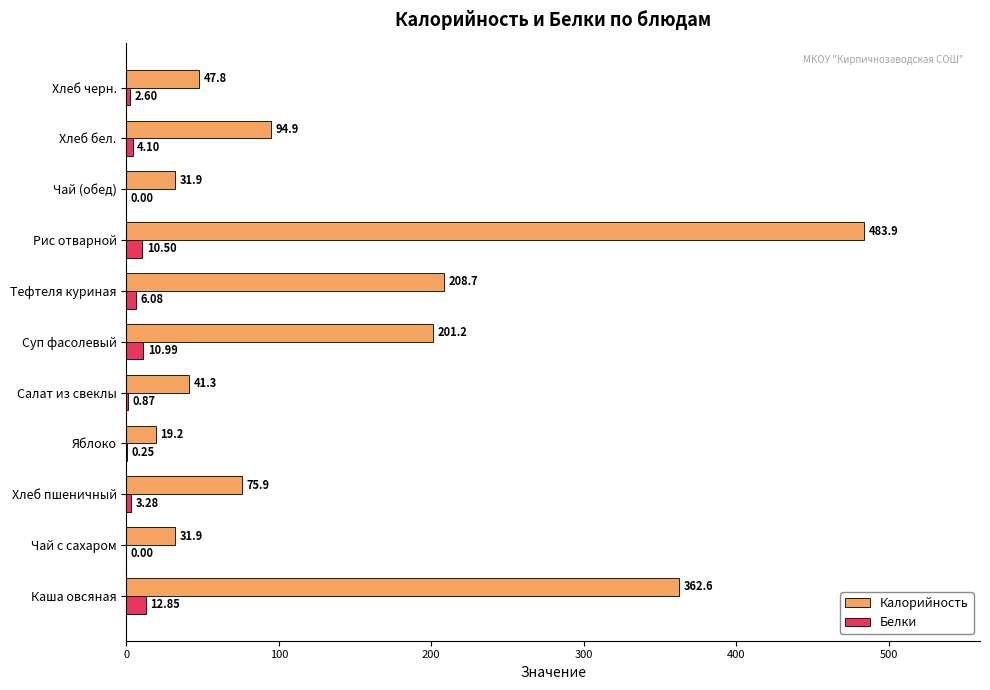

Is the value of Калорийность at Хлеб пшеничный greater than the value of Белки at Хлеб черн.?

Yes